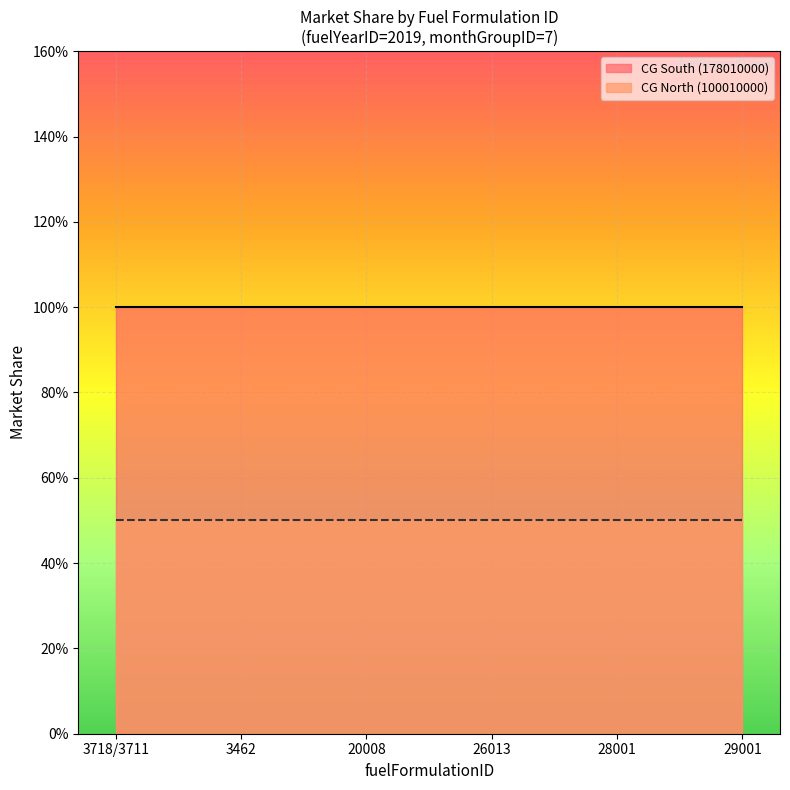

True or false: marketShareCV and marketShare intersect in this chart.

False